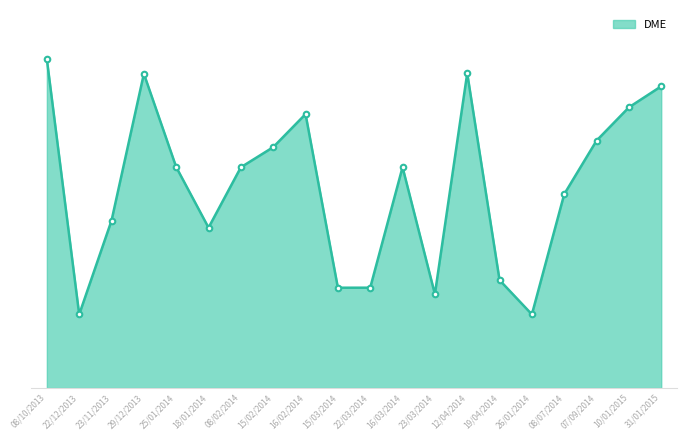

Reading right to left, transcribe all the data shown in this chart.

31/01/2015=45168	10/01/2015=42015	07/09/2014=37034	08/07/2014=29018	26/01/2014=11020	19/04/2014=16153	12/04/2014=47122	23/03/2014=14058	16/03/2014=33056	22/03/2014=15018	15/03/2014=15014	16/02/2014=41004	15/02/2014=36054	08/02/2014=33044	18/01/2014=24006	25/01/2014=33073	29/12/2013=47045	23/11/2013=25067	22/12/2013=11016	08/10/2013=49206